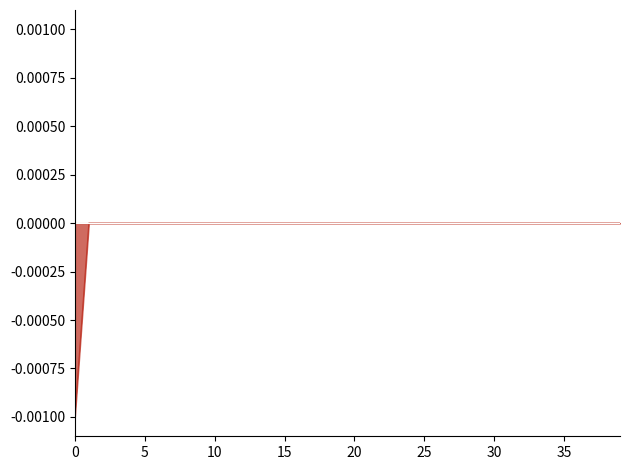

Does the chart have visible grid lines?

No